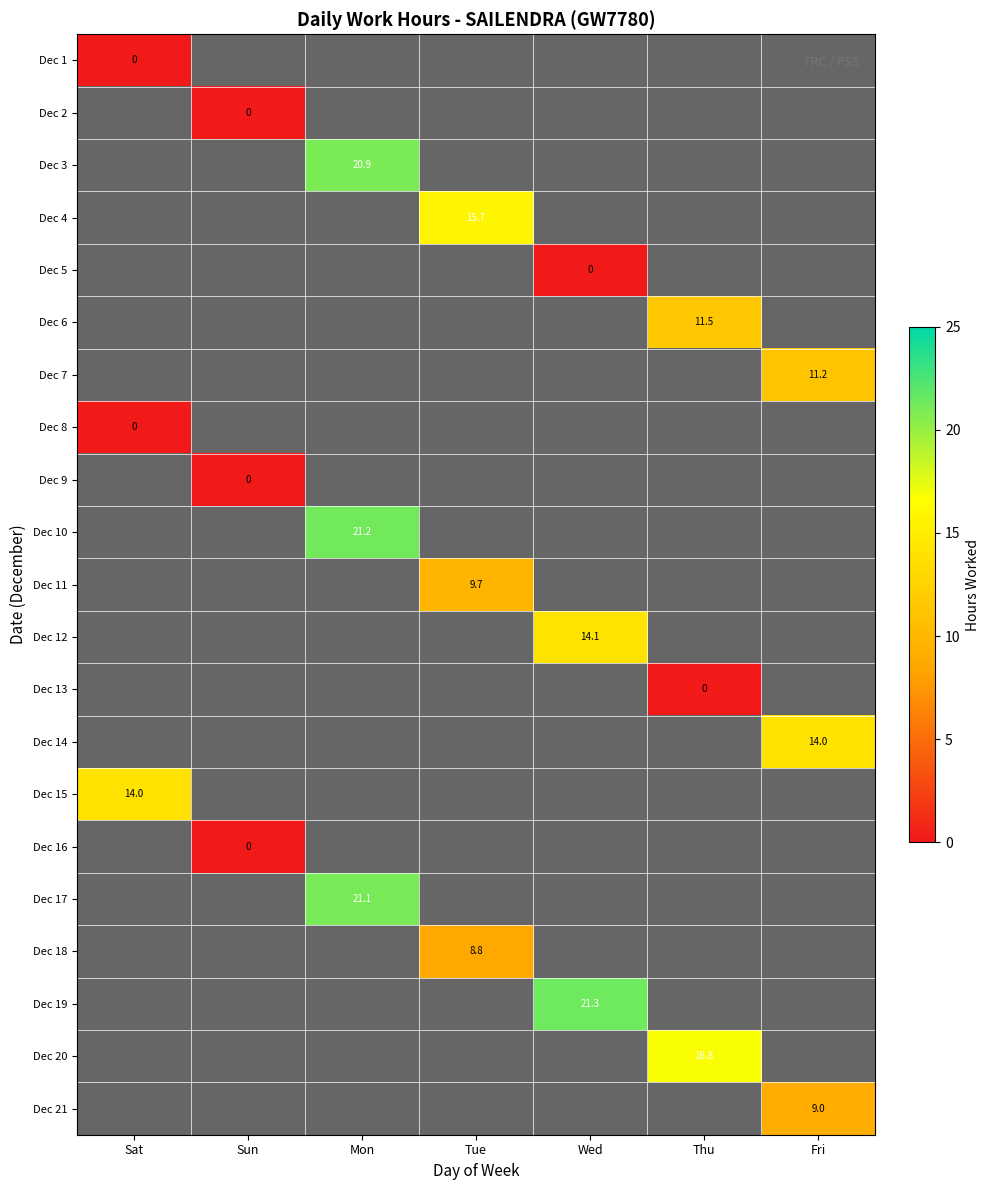

True or false: Dec 19 has a value of 8.8 at Wed.

False